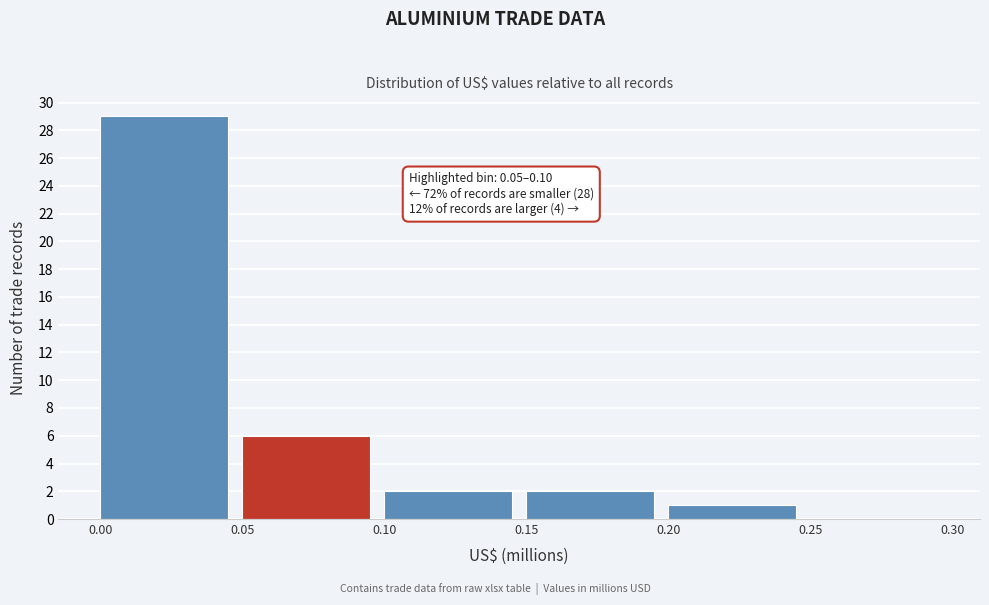

Which range on the x-axis has the tallest bar?

0.00 to 0.05